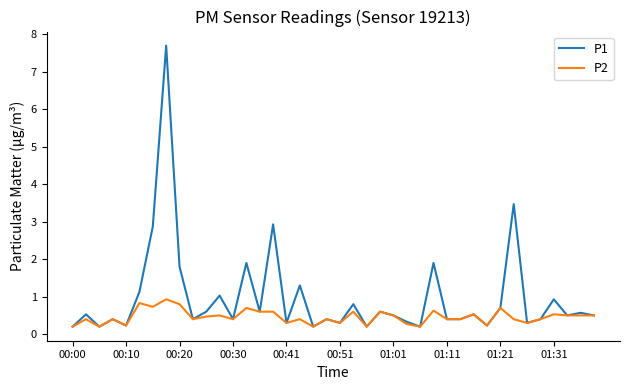

Which series has the largest total across all categories?

P1